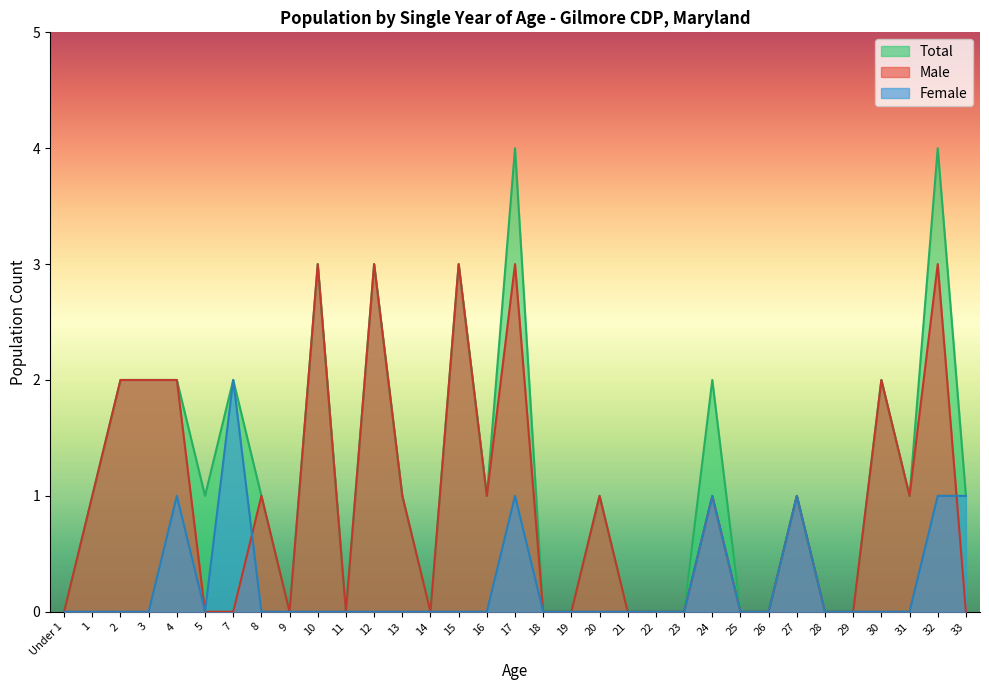

Which series has the largest range (max minus min)?

Total